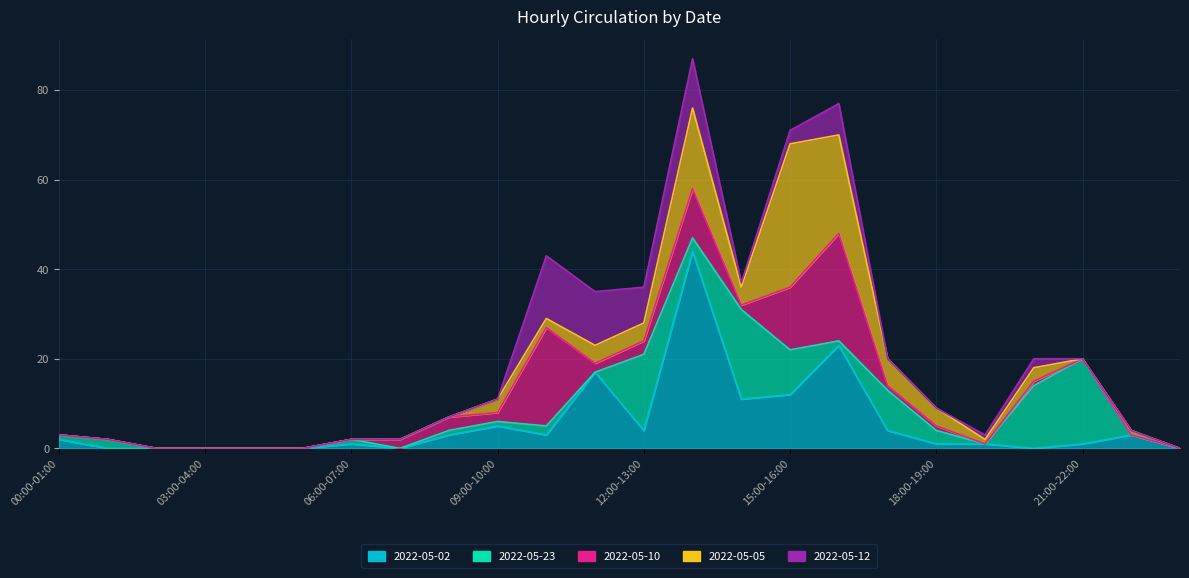

What are all the series names shown in the legend?

2022-05-02, 2022-05-23, 2022-05-10, 2022-05-05, 2022-05-12